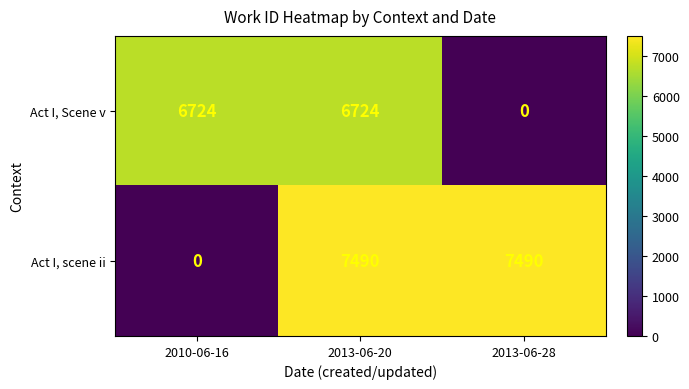

What is the difference between the highest and lowest values at 2010-06-16?

6724